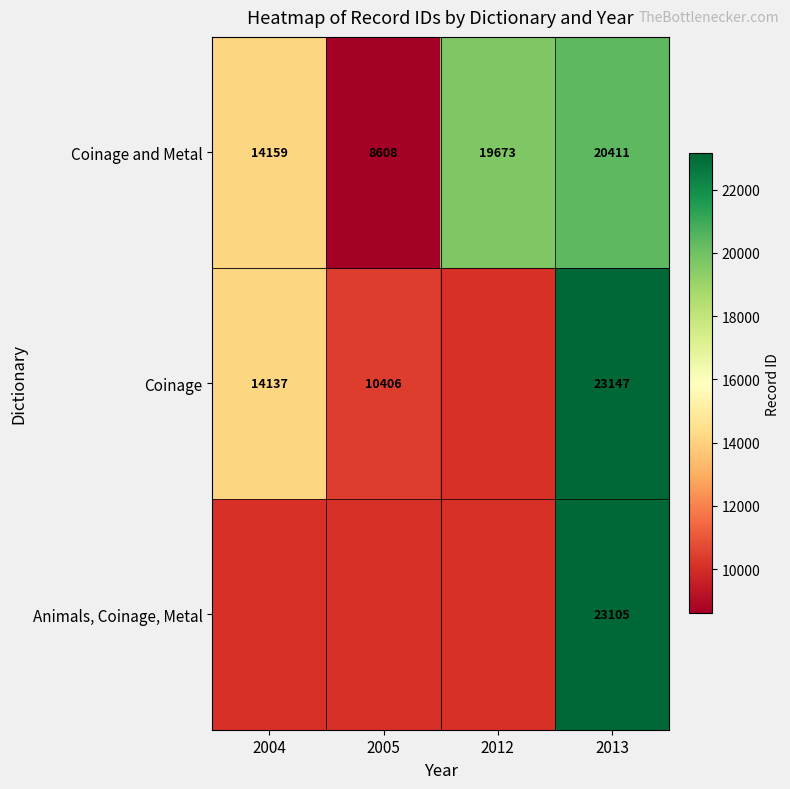

Which category has the highest value across all series?

2013